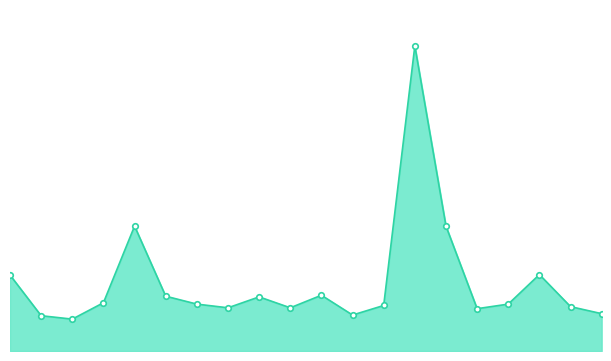

Reading left to right, what are all the values shown in this chart?

00:00=11.1	00:17=5.2	00:34=4.7	00:52=7.1	01:09=18.3	01:27=8.0	01:44=6.9	02:02=6.3	02:19=7.9	02:37=6.3	02:54=8.2	03:12=5.3	03:29=6.7	03:47=44.7	04:04=18.3	04:22=6.2	04:39=6.9	04:57=11.2	05:14=6.5	05:32=5.5